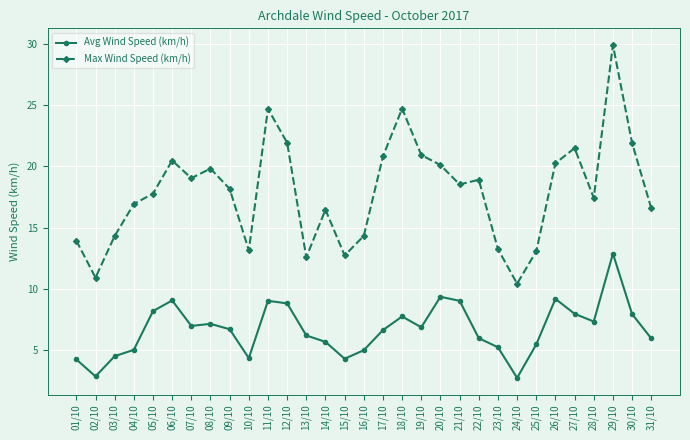

What is the approximate value of Avg Wind Speed (km/h) at 21/10?

9.0